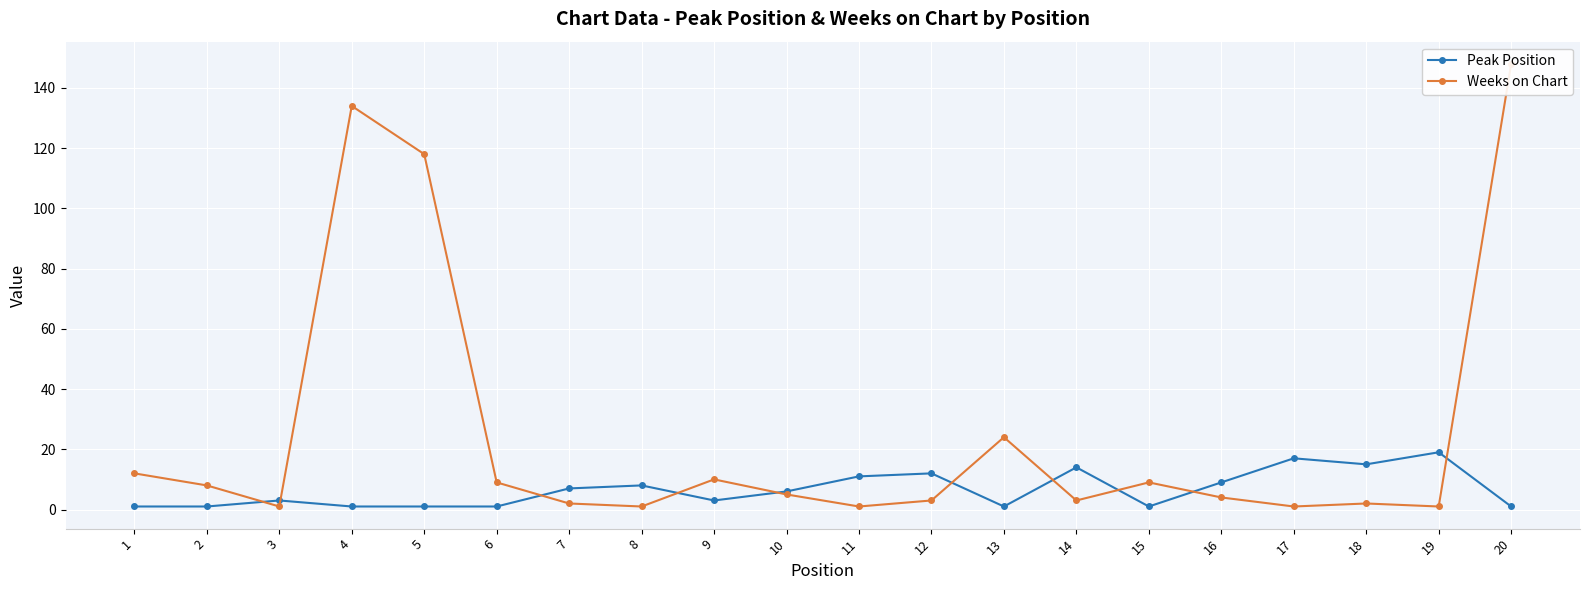

In Weeks on Chart, how many points are lower than both neighbors (excluding endpoints)?

6